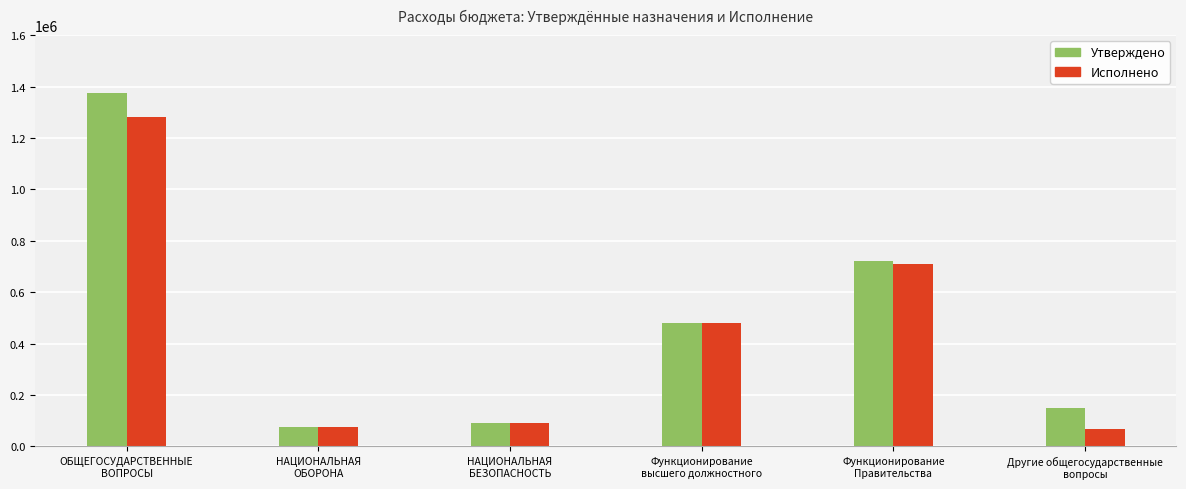

Which series has the widest spread of values?

Утверждено